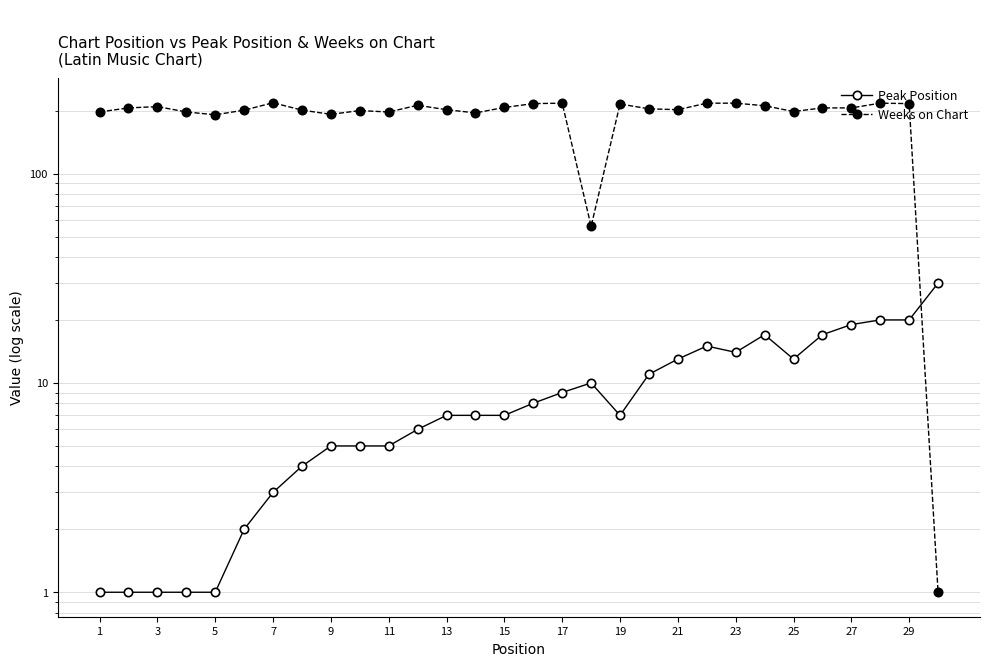

Is the value of Peak Position at 17 greater than the value of Weeks on Chart at 23?

No